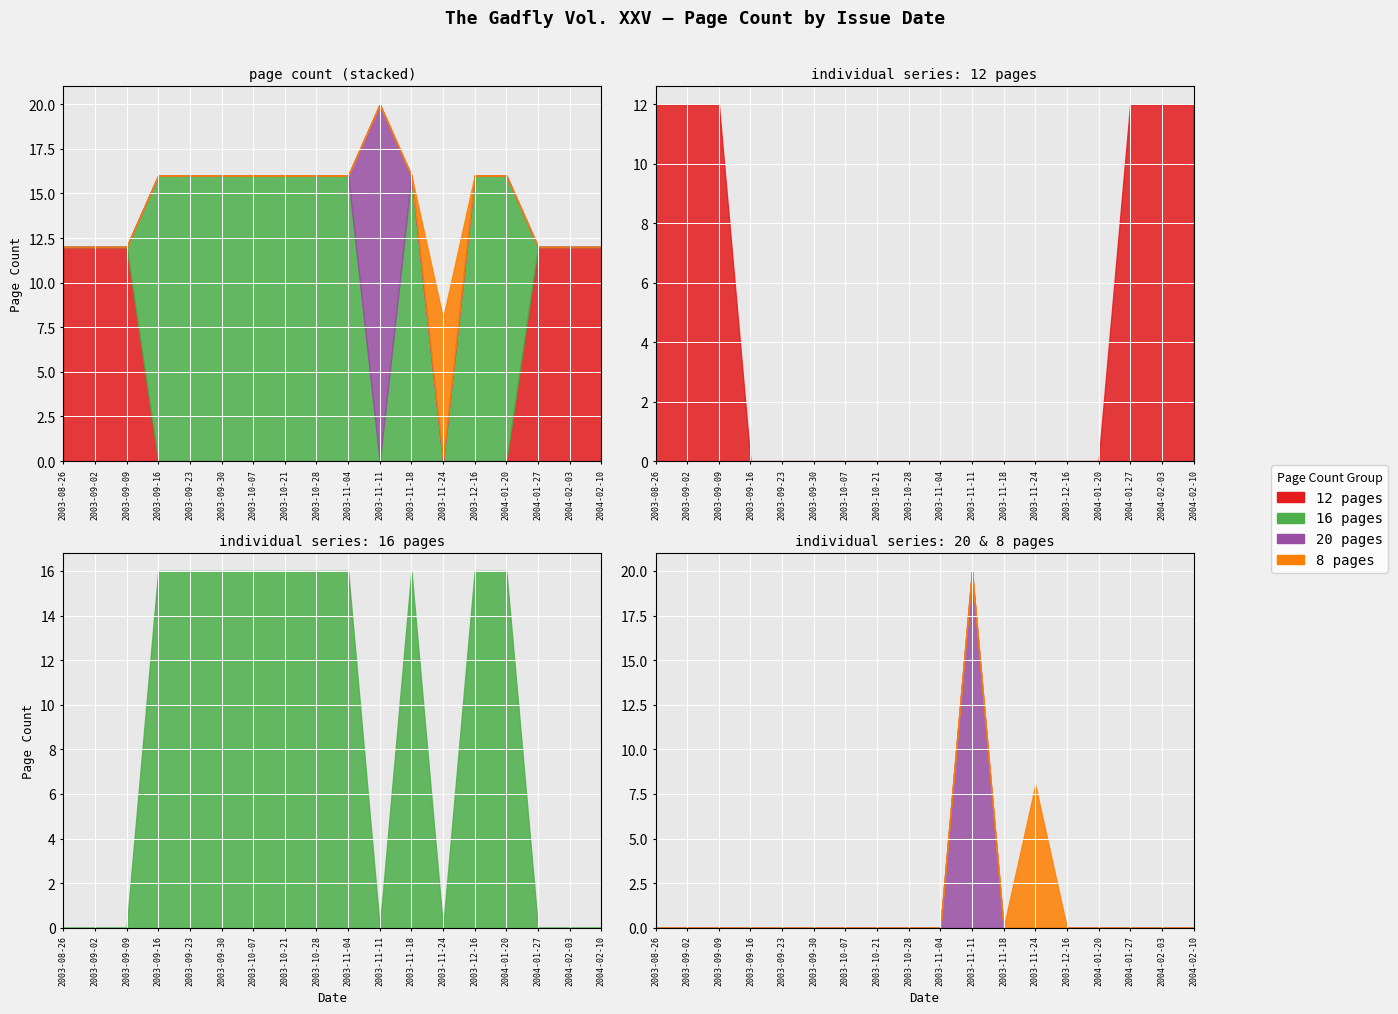

True or false: 12 pages has more than 2 points higher than both neighbors.

False